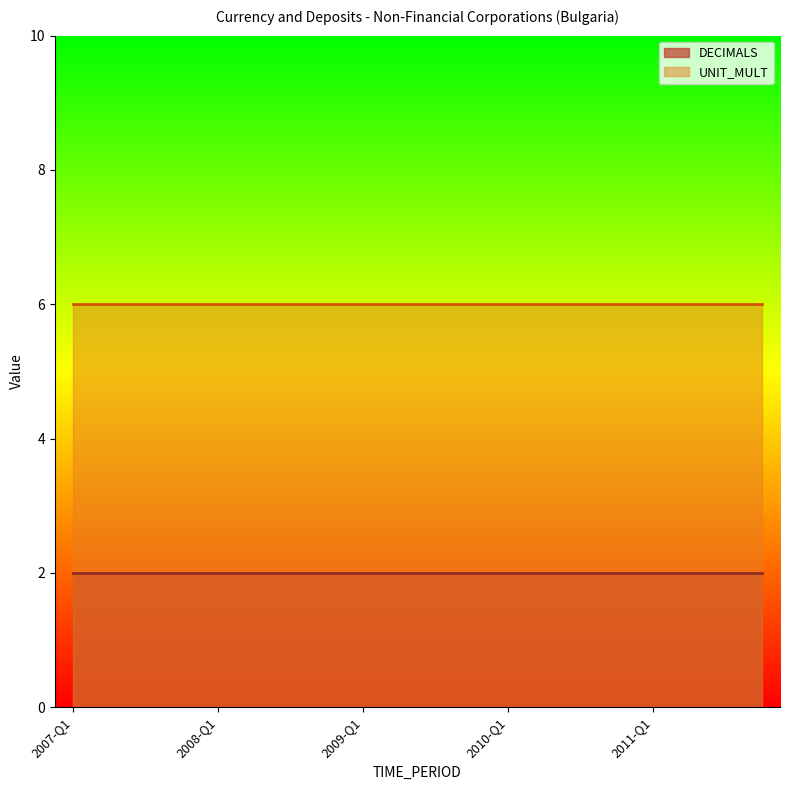

Reading left to right, what are all the values shown in this chart?

DECIMALS: 2007-Q1=2	2007-Q2=2	2007-Q3=2	2007-Q4=2	2008-Q1=2	2008-Q2=2	2008-Q3=2	2008-Q4=2	2009-Q1=2	2009-Q2=2	2009-Q3=2	2009-Q4=2	2010-Q1=2	2010-Q2=2	2010-Q3=2	2010-Q4=2	2011-Q1=2	2011-Q2=2	2011-Q3=2	2011-Q4=2
UNIT_MULT: 2007-Q1=6	2007-Q2=6	2007-Q3=6	2007-Q4=6	2008-Q1=6	2008-Q2=6	2008-Q3=6	2008-Q4=6	2009-Q1=6	2009-Q2=6	2009-Q3=6	2009-Q4=6	2010-Q1=6	2010-Q2=6	2010-Q3=6	2010-Q4=6	2011-Q1=6	2011-Q2=6	2011-Q3=6	2011-Q4=6